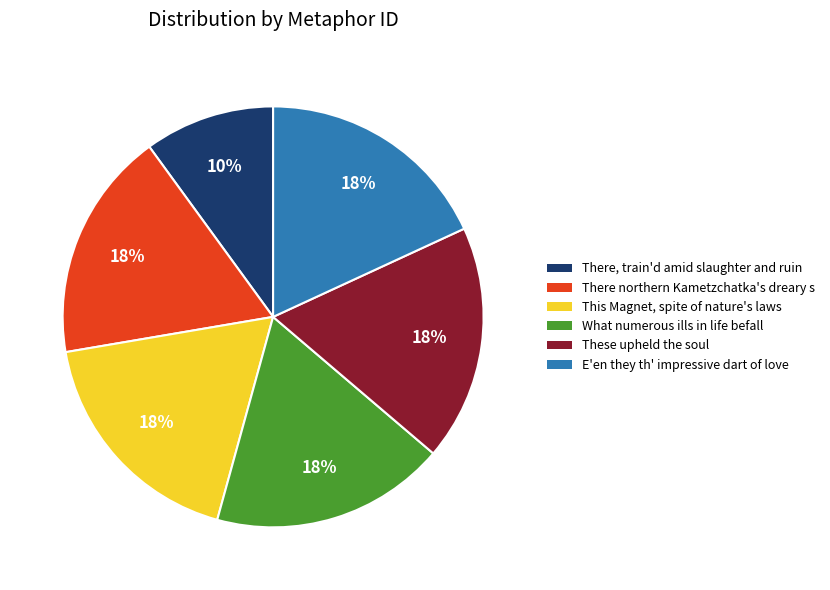

What is the smallest slice in the pie chart?

There, train'd amid slaughter and ruin